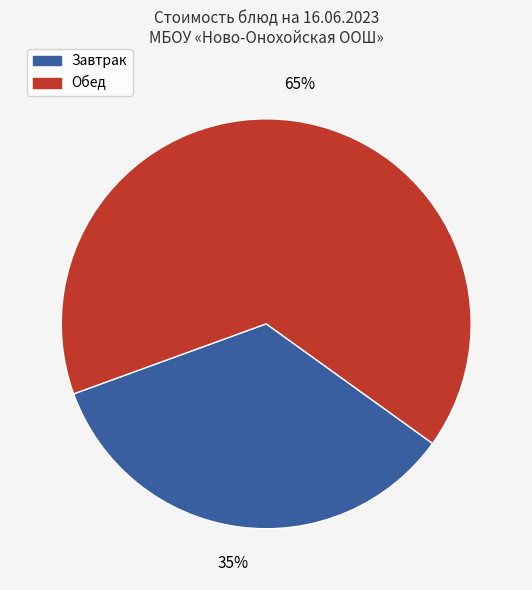

To the nearest percent, what is the average slice percentage?

50%